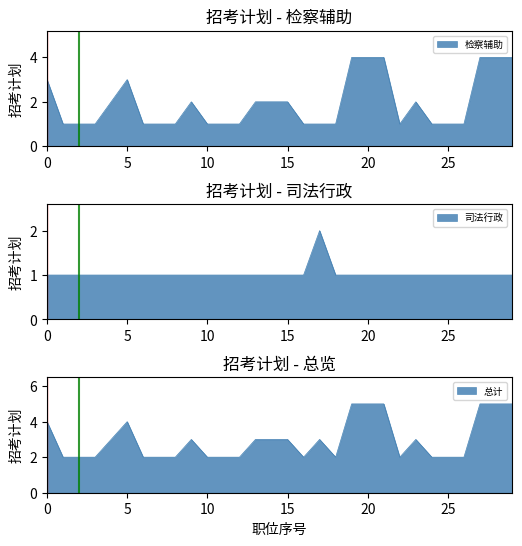

In 检察辅助, how many points are higher than both neighbors (excluding endpoints)?

3